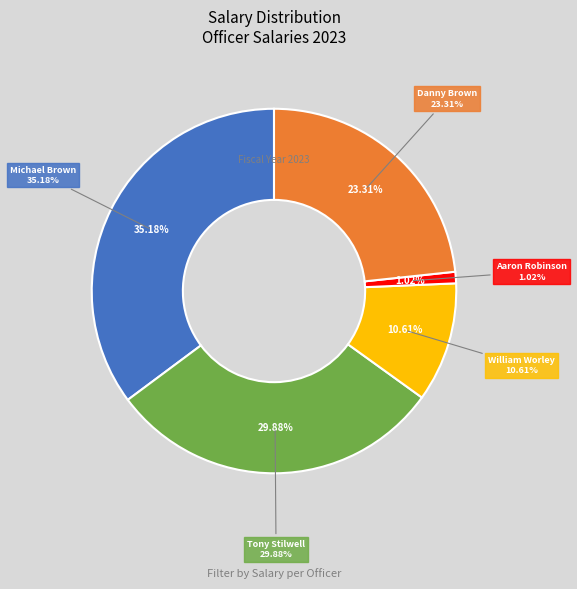

Does any single category account for the majority?

No